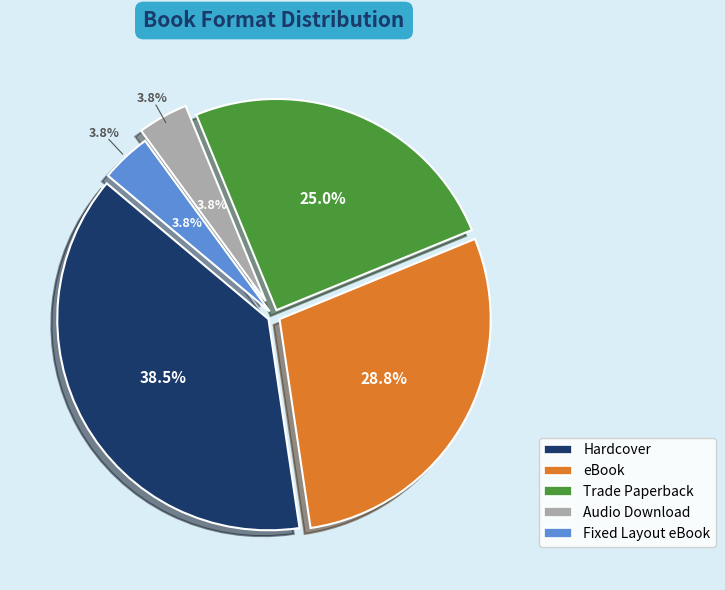

What percentage is the Audio Download slice, to the nearest percent?

4%